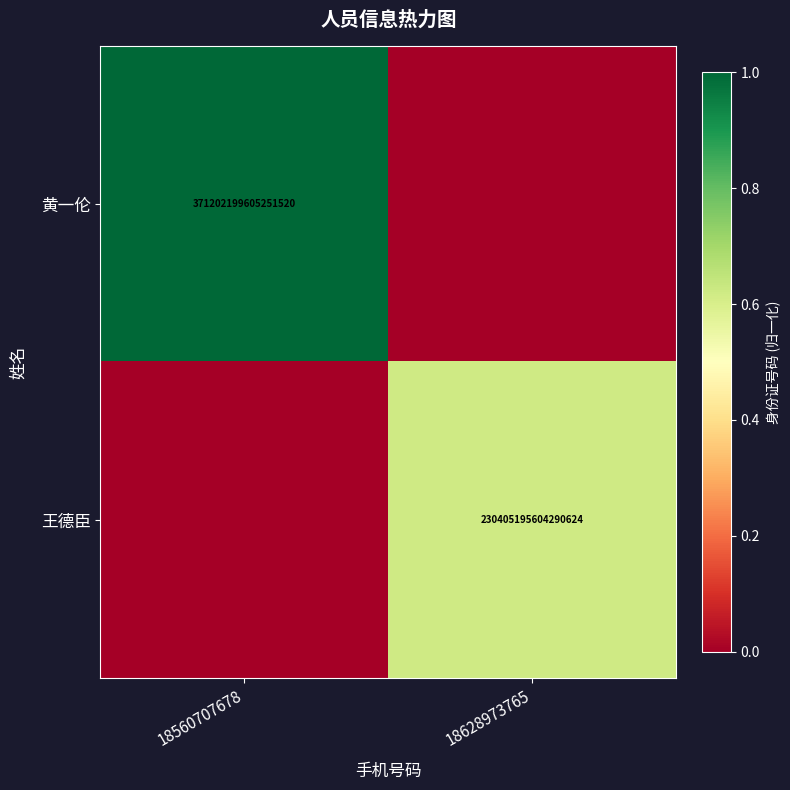

Is it true that 王德臣 equals 356729011893967872 at 18628973765?

False